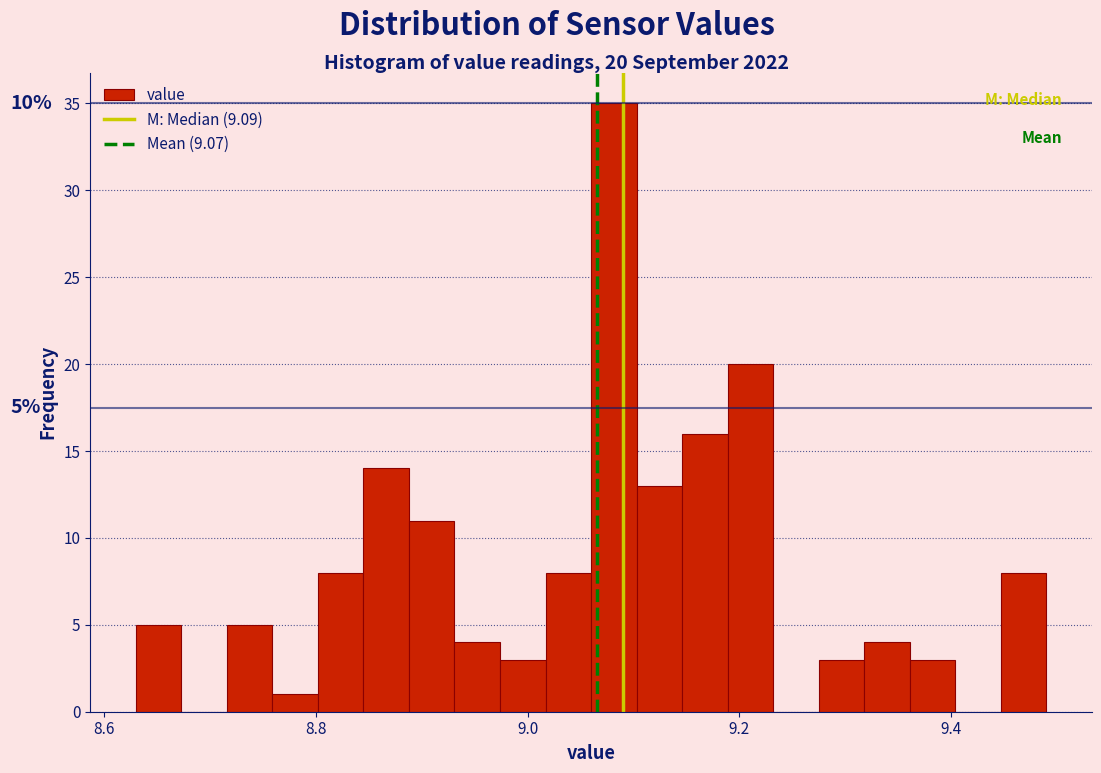

Read against the x-axis, roughly where is the centre of the tallest bar?

9.08